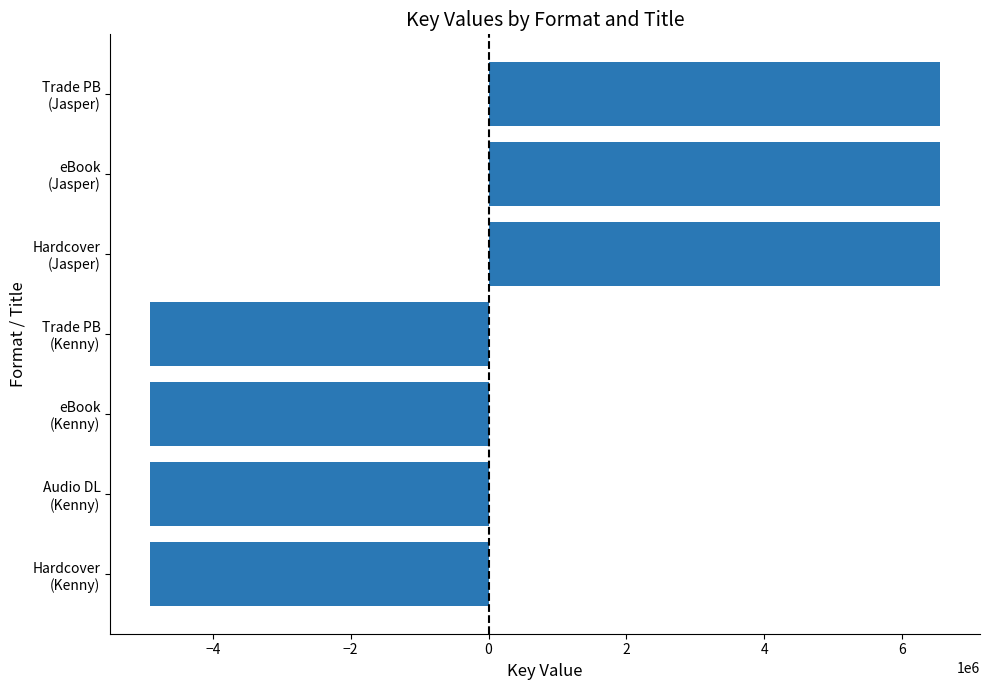

What is the difference between the second highest and second lowest values?

11471100.0